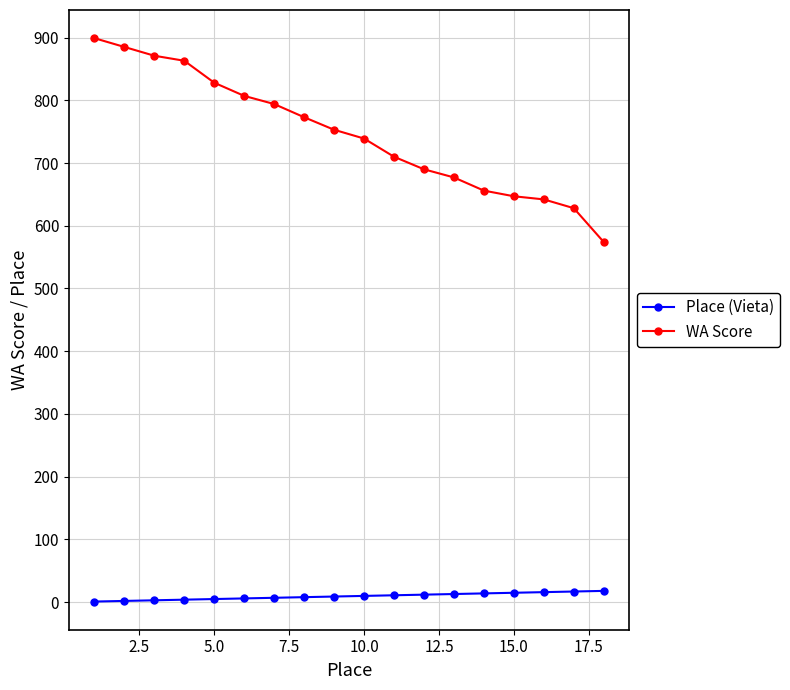

List the series in order of their peak value, highest first.

WA Score, Place (Vieta)